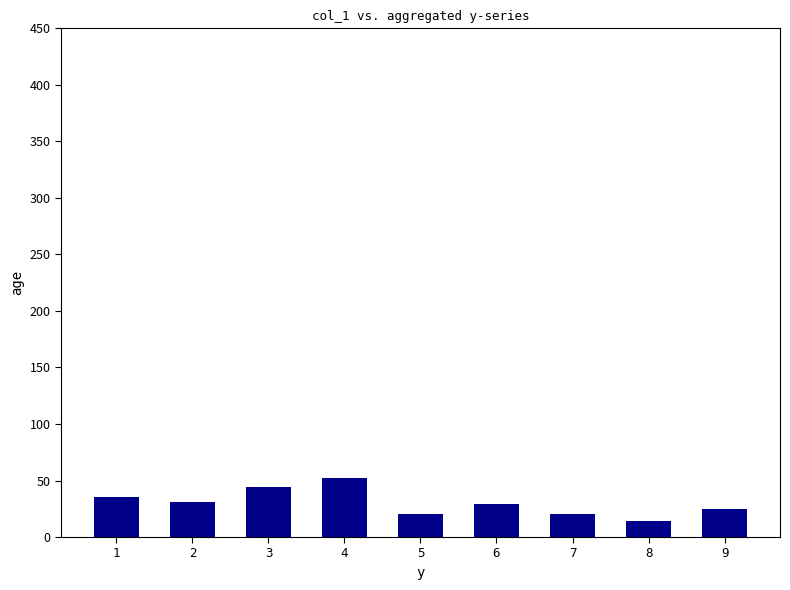

What is the difference between the second highest and second lowest values?

24